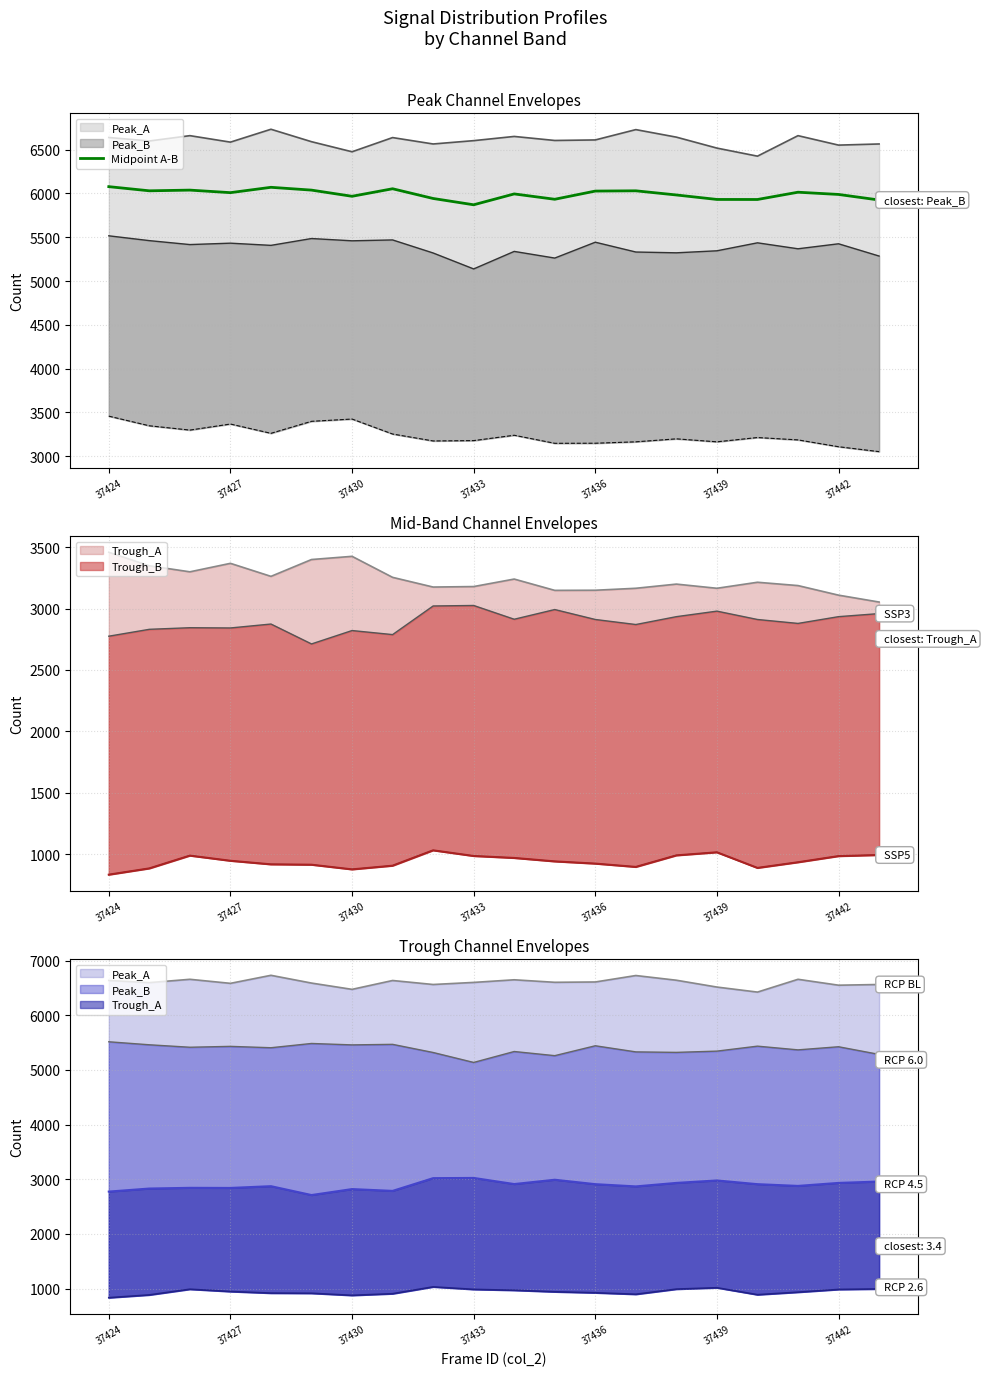

Is it true that Midpoint A-B equals 9997.6 at 37424?

False